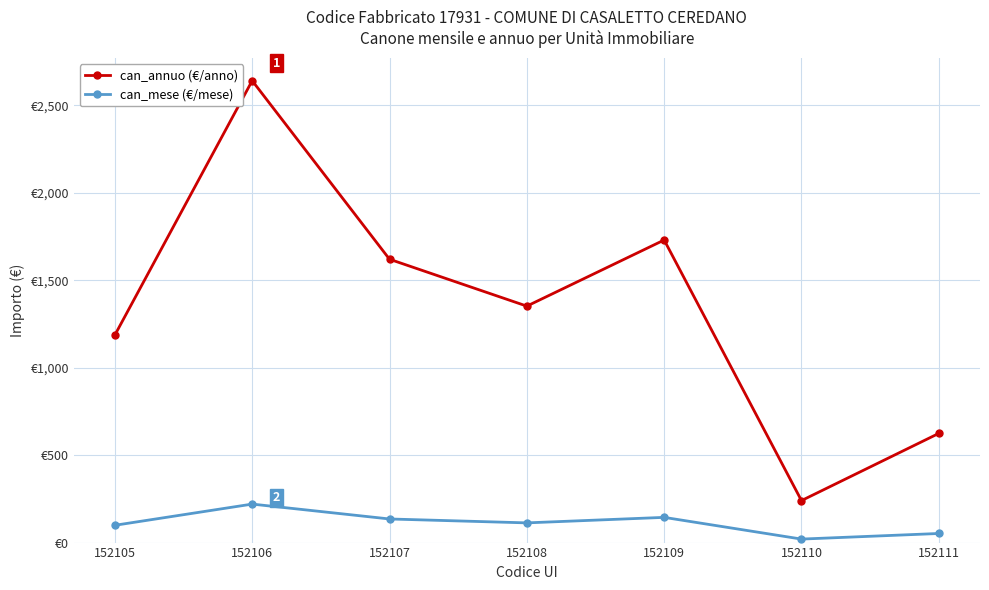

True or false: can_mese (€/mese) and can_annuo (€/anno) intersect in this chart.

False